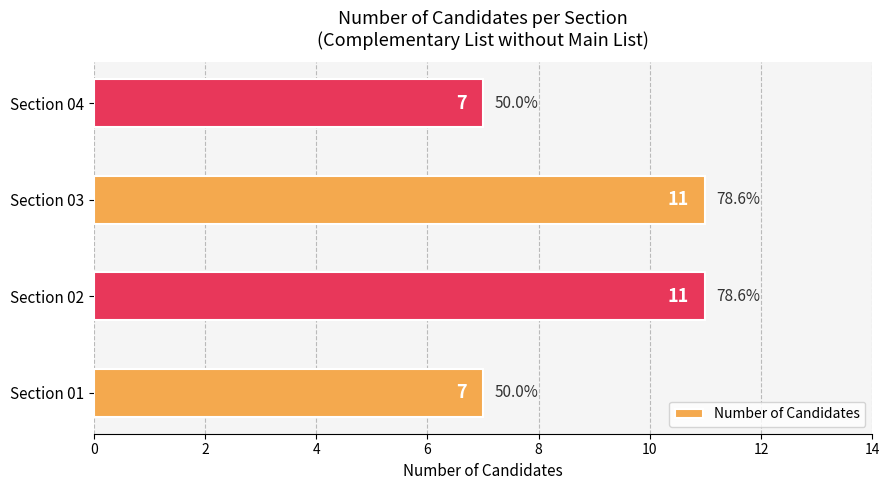

How many values are between 7 and 11?

4